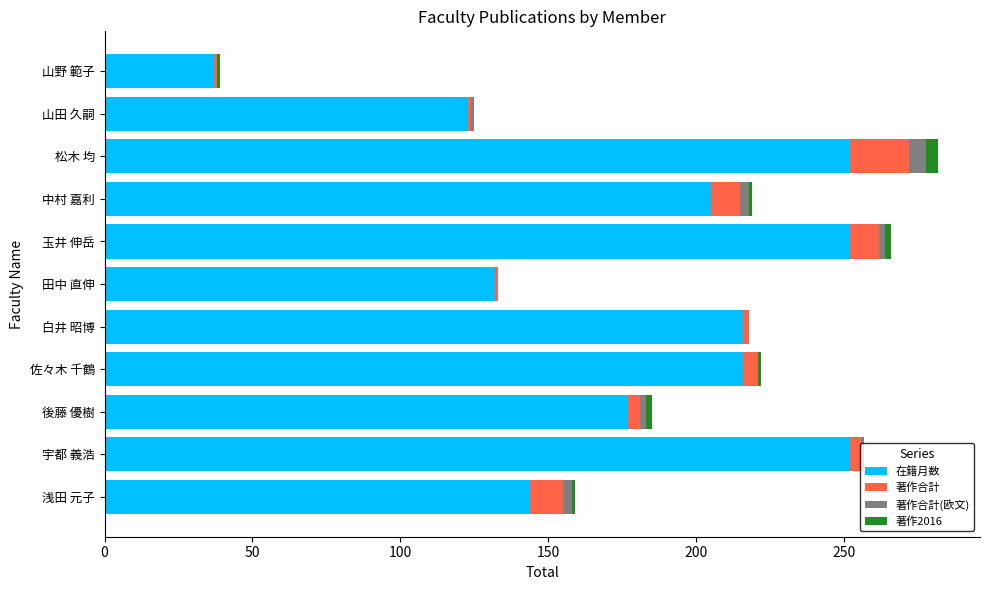

Is it true that 在籍月数 equals 84 at 佐々木 千鶴?

False